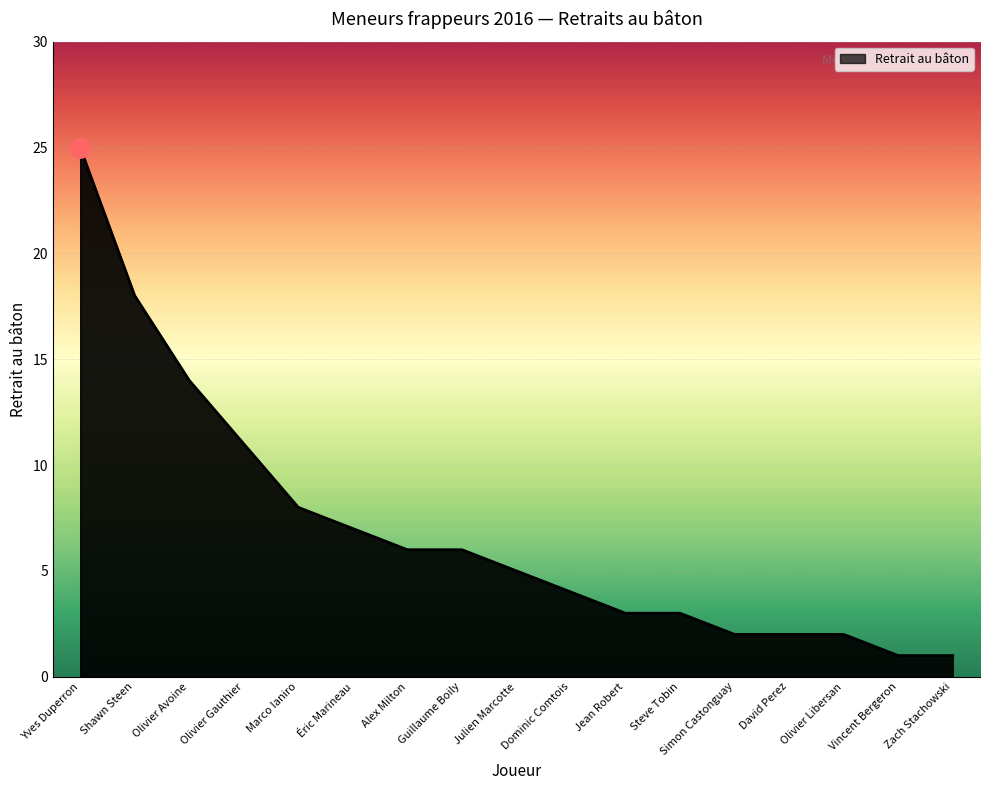

Does the chart have visible grid lines?

Yes